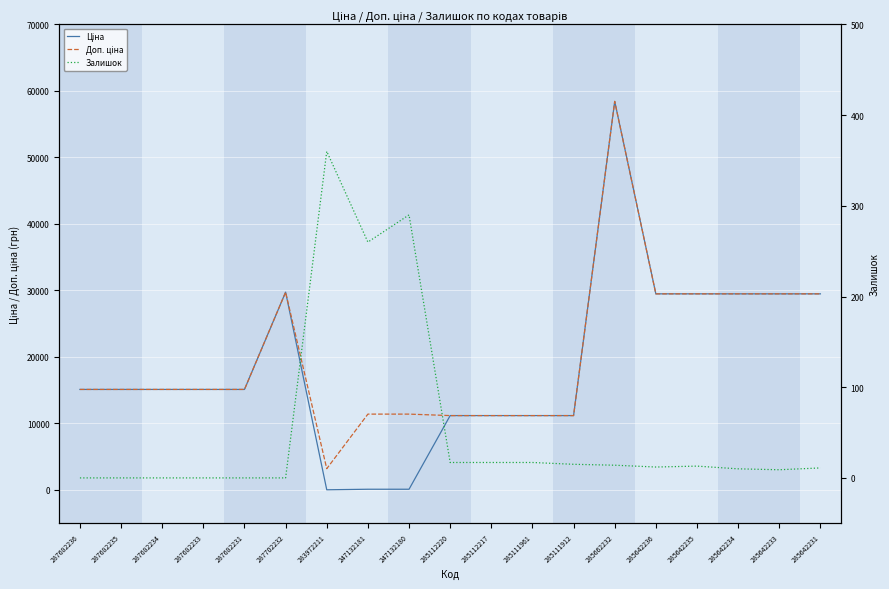

Does the chart display data point markers on the line(s)?

No